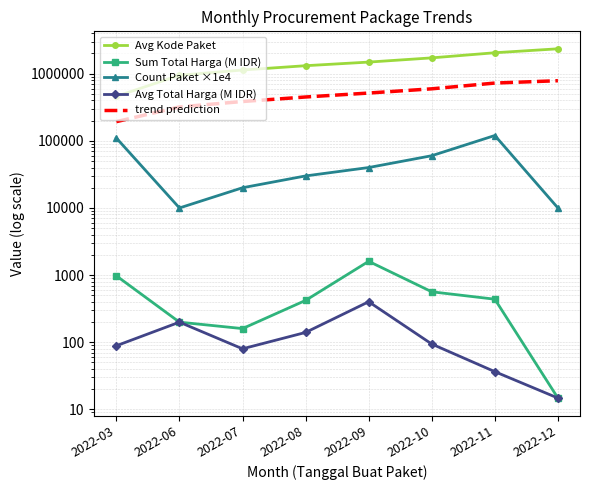

The trend prediction series shows 171978.6 at 2022-12. True or false?

False